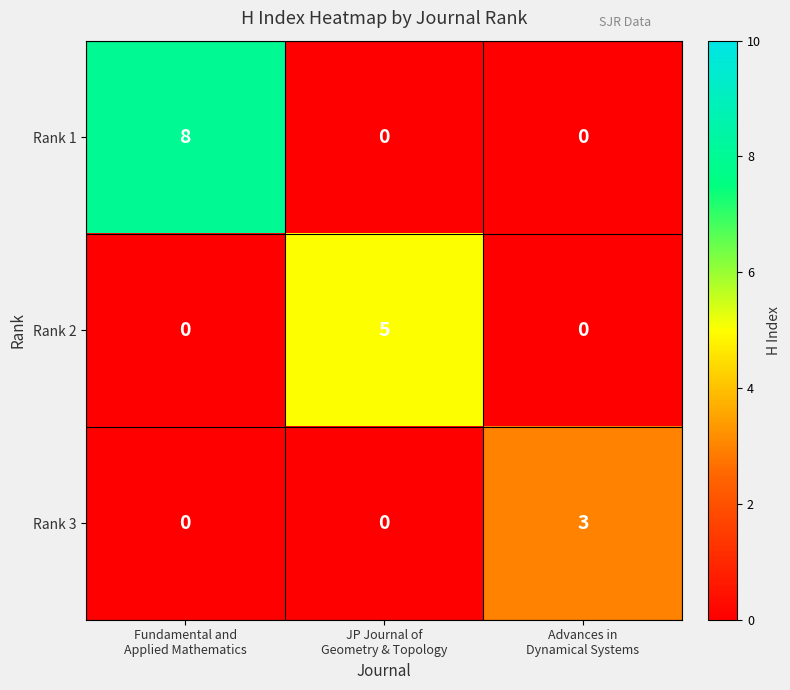

What is the maximum value for Rank 3?

3